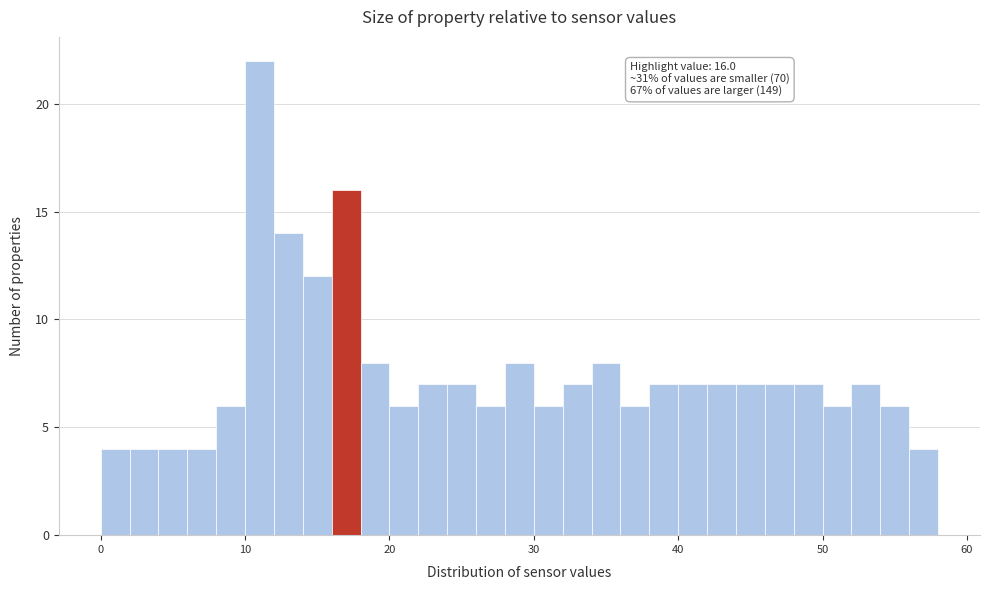

Around what value on the x-axis is the tallest bar? Give the approximate position of its centre, as read against the axis.

11